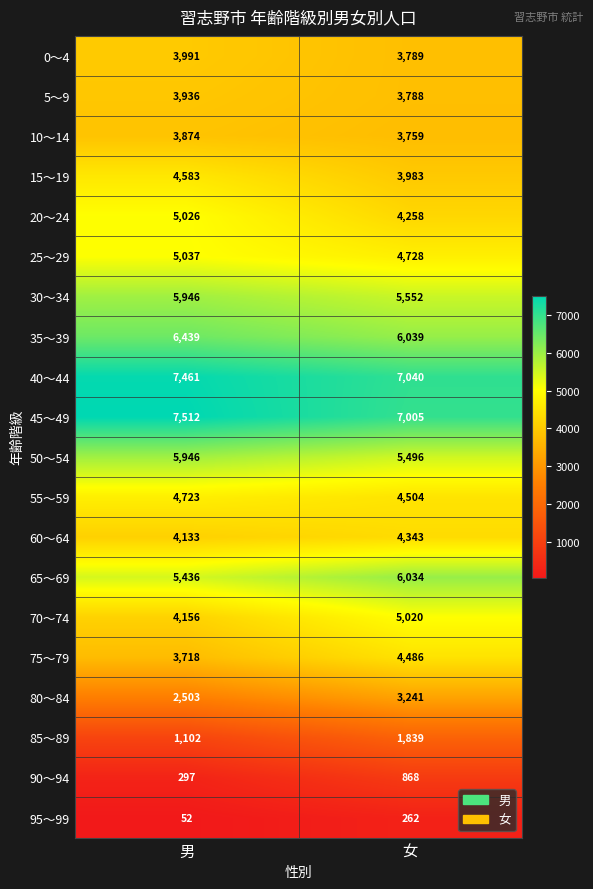

Rank the series at 女 from lowest to highest value.

95～99, 90～94, 85～89, 80～84, 10～14, 5～9, 0～4, 15～19, 20～24, 60～64, 75～79, 55～59, 25～29, 70～74, 50～54, 30～34, 65～69, 35～39, 45～49, 40～44